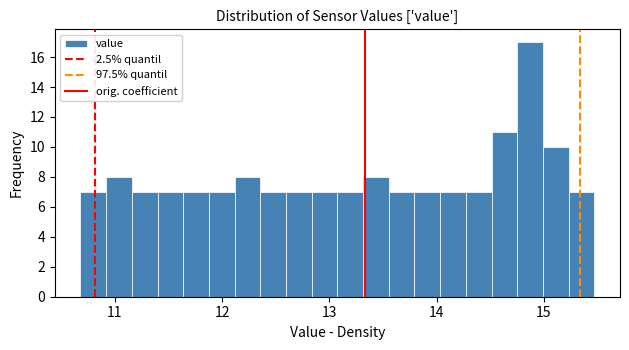

Read against the x-axis, roughly where is the centre of the tallest bar?

14.9